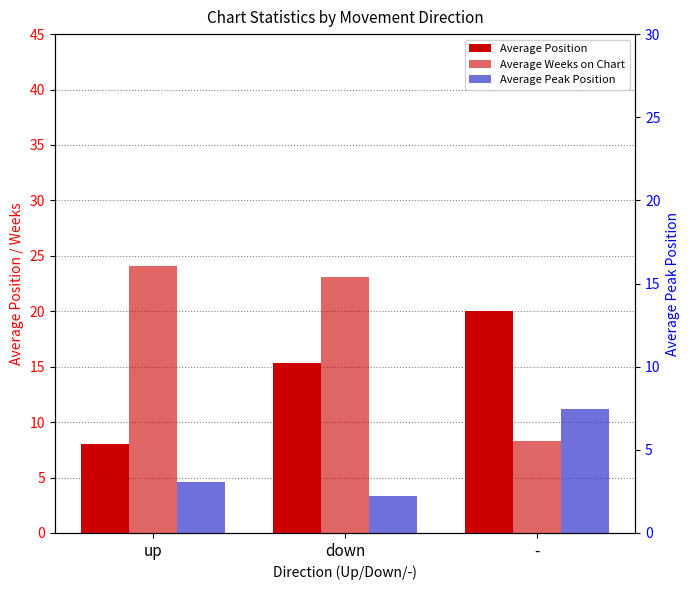

The Average Peak Position series shows 2.2 at down. True or false?

True